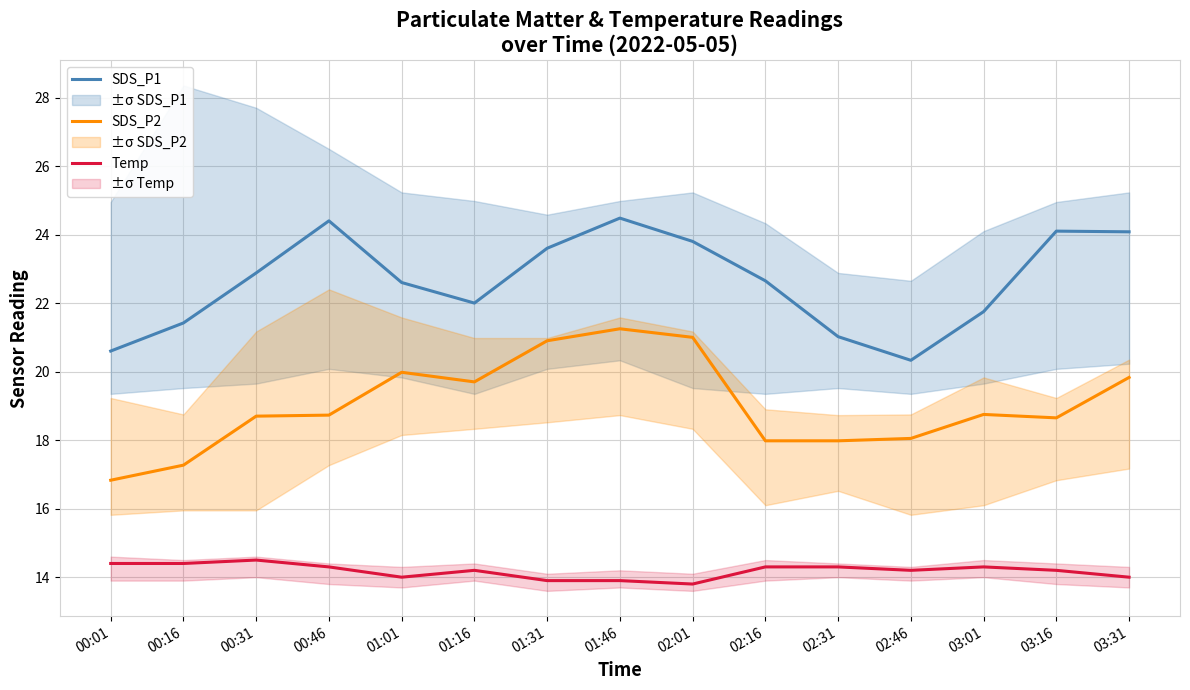

Reading left to right, extract all data points from this chart.

SDS_P1: 20.6	21.4	22.9	24.4	22.6	22.0	23.6	24.5	23.8	22.6	21.0	20.3	21.8	24.1	24.1
SDS_P2: 16.8	17.3	18.7	18.7	20.0	19.7	20.9	21.2	21.0	18.0	18.0	18.1	18.8	18.6	19.8
Temp: 14.4	14.4	14.5	14.3	14.0	14.2	13.9	13.9	13.8	14.3	14.3	14.2	14.3	14.2	14.0